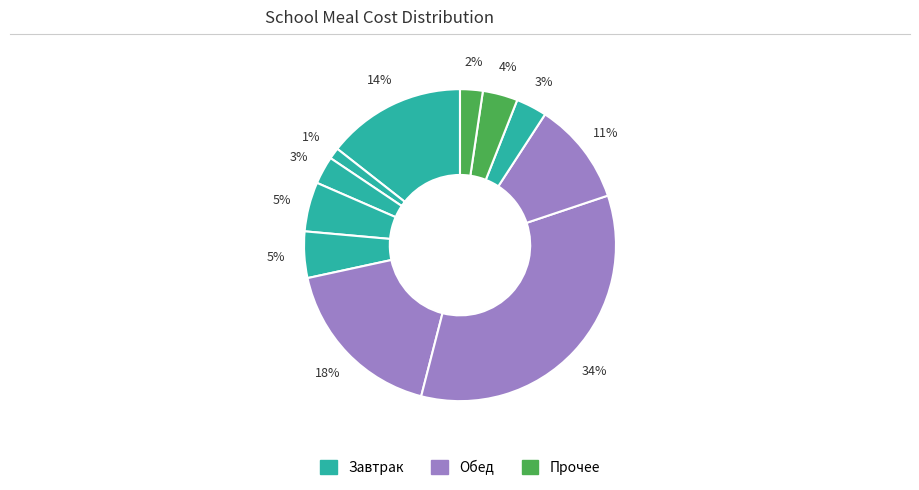

How many segments does this pie chart have?

11